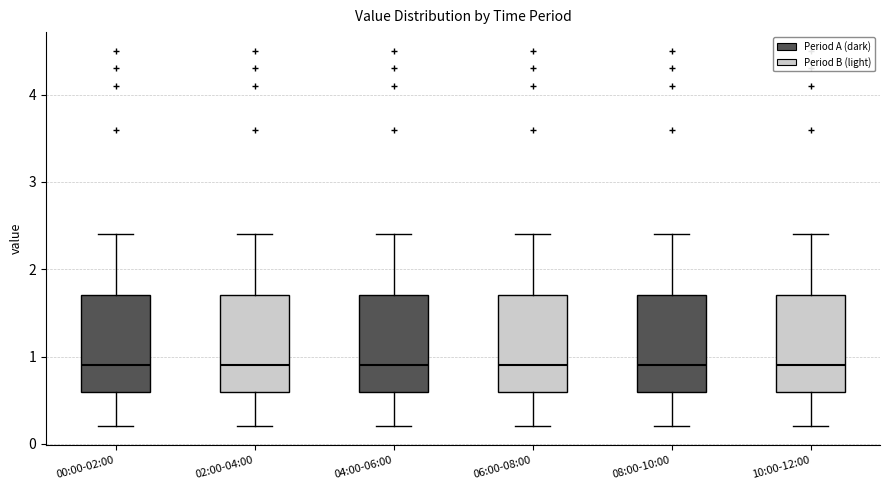

Reading left to right, read every box against the y-axis: the position of its median line, the range the box covers, and the ends of its whiskers. The values are not printed on the chart, so give them approximately, as read against the axis.

00:00-02:00: median 0.9, box 0.6 to 1.7, whiskers 0.2 to 2.4
02:00-04:00: median 0.9, box 0.6 to 1.7, whiskers 0.2 to 2.4
04:00-06:00: median 0.9, box 0.6 to 1.7, whiskers 0.2 to 2.4
06:00-08:00: median 0.9, box 0.6 to 1.7, whiskers 0.2 to 2.4
08:00-10:00: median 0.9, box 0.6 to 1.7, whiskers 0.2 to 2.4
10:00-12:00: median 0.9, box 0.6 to 1.7, whiskers 0.2 to 2.4